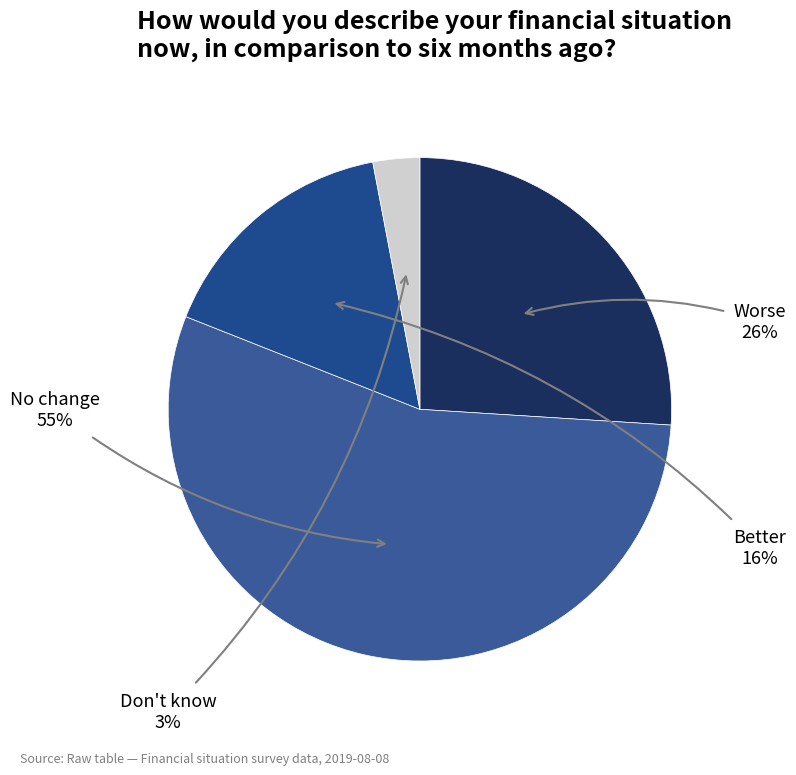

Does any single category account for the majority?

Yes